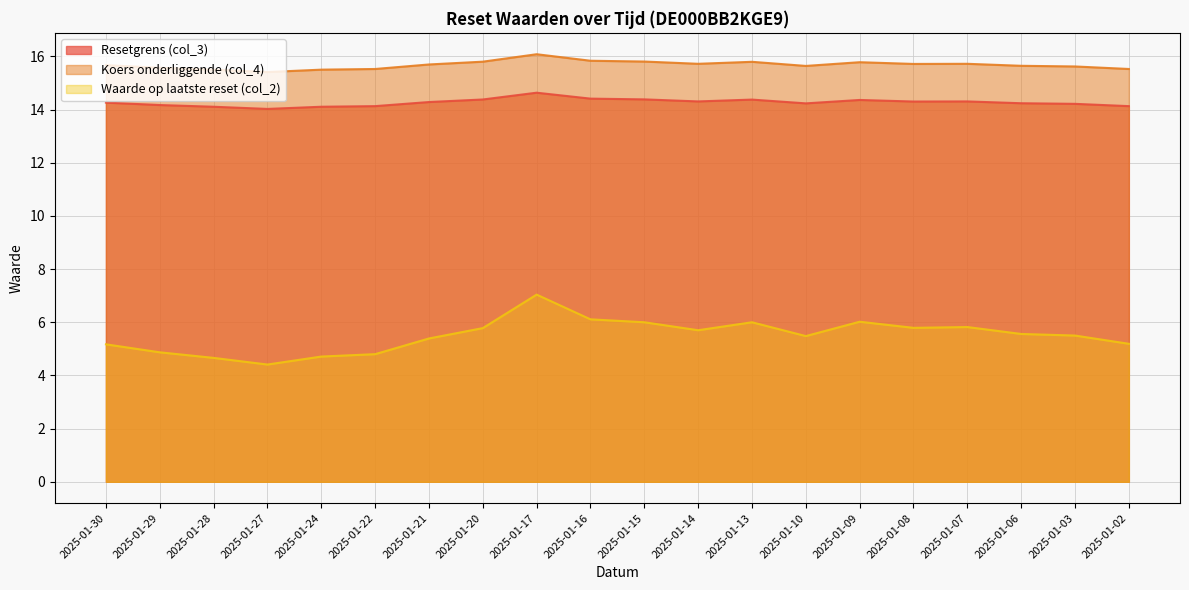

In Waarde op laatste reset (col_2), how many points are higher than both neighbors (excluding endpoints)?

4